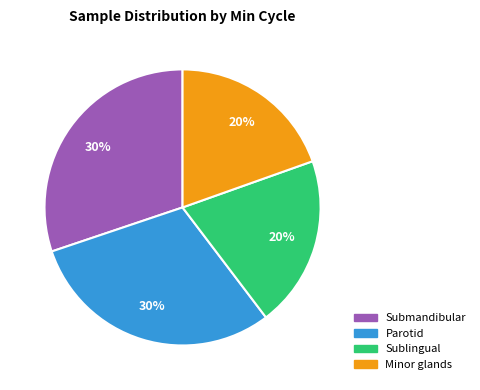

Is there any slice that represents more than half of the pie?

No